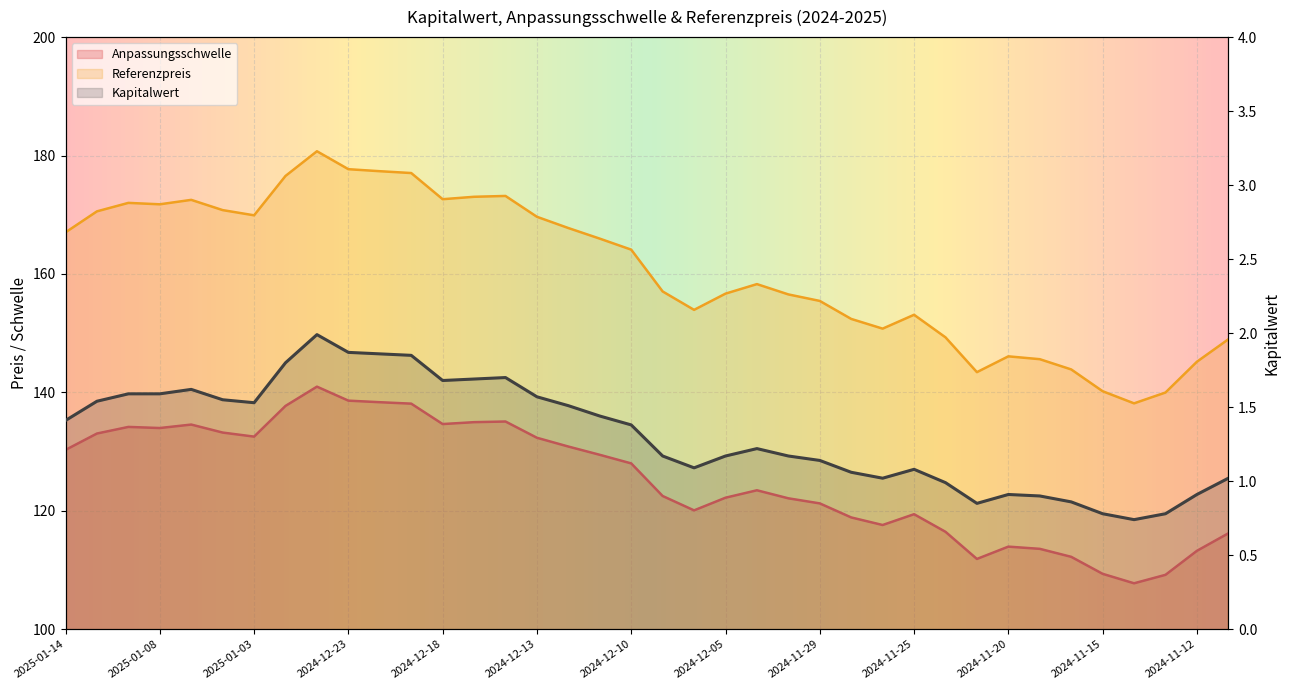

What is the spread (max minus min) of values at 2025-01-03?

168.4